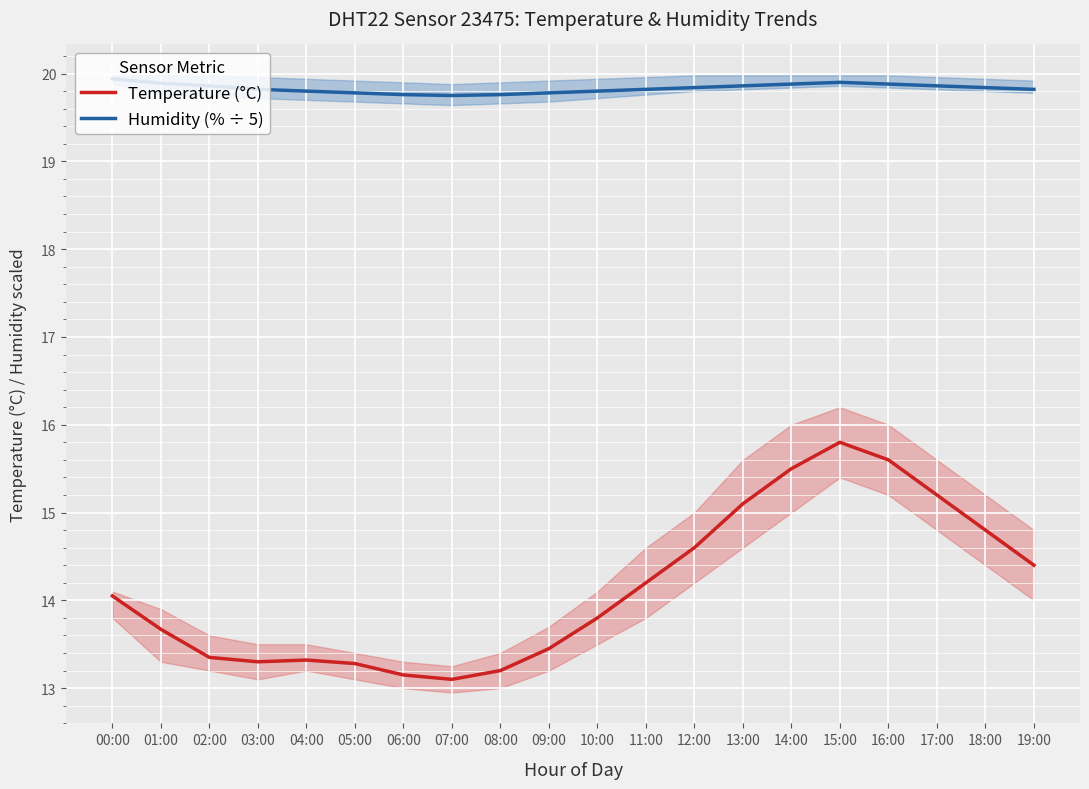

Does the chart display data point markers on the line(s)?

No